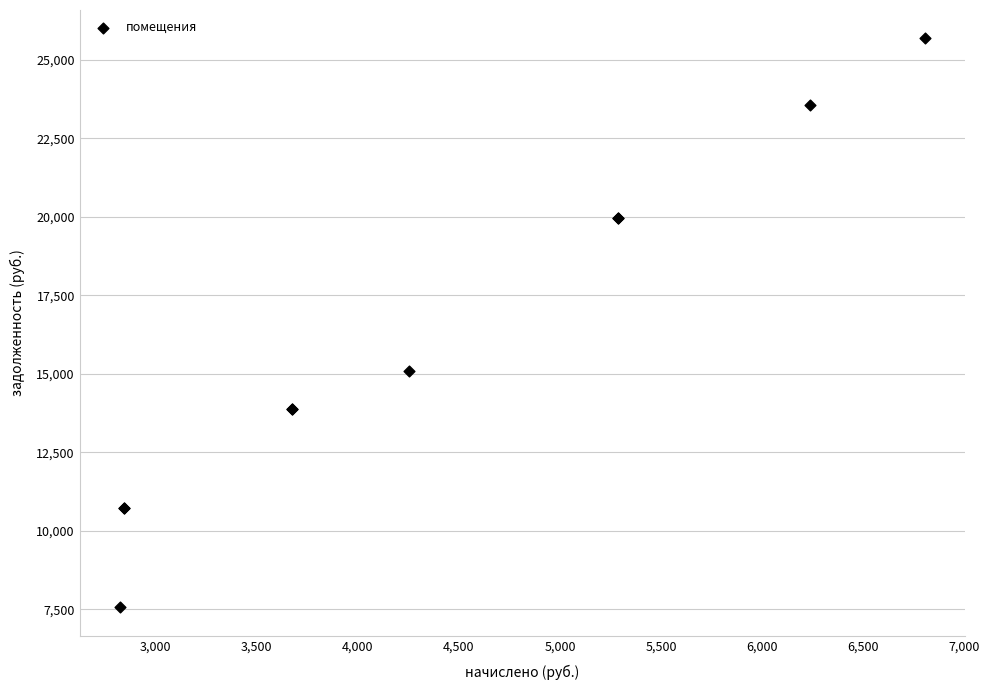

What Y value in the scatter plot is closest to 16618?

15075.0